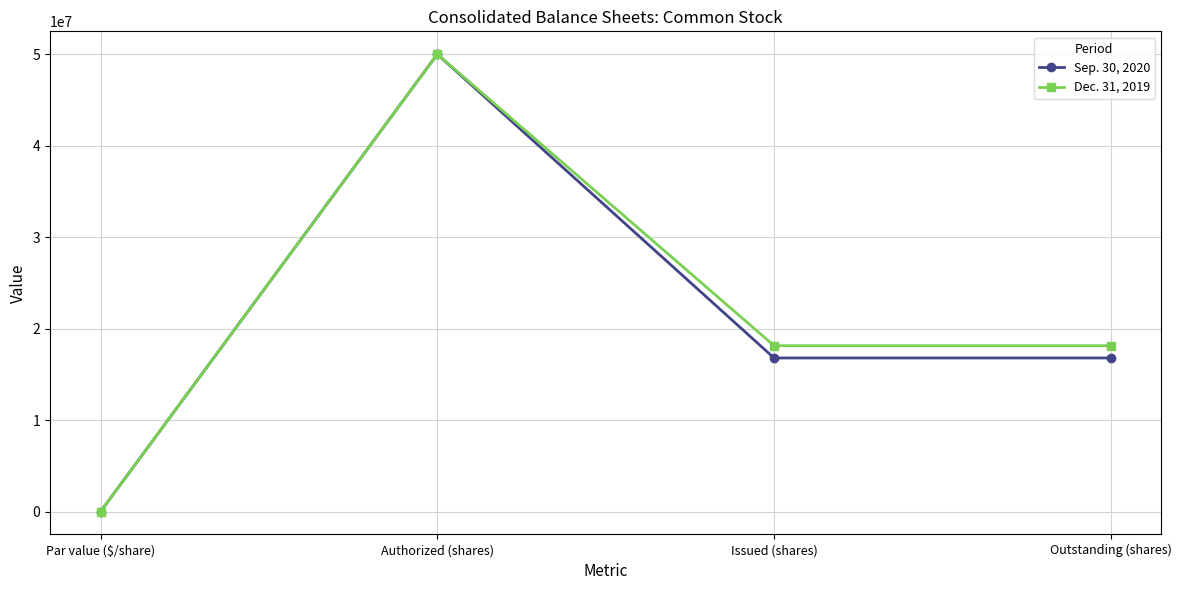

True or false: Dec. 31, 2019 has more than 1 points higher than both neighbors.

False